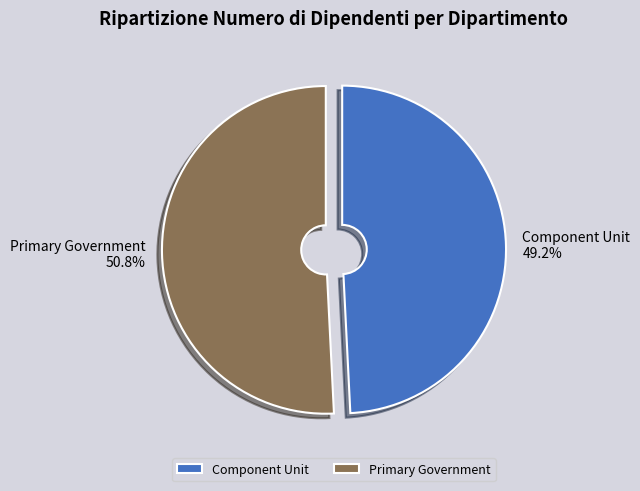

To the nearest percent, what percentage of the pie is Component Unit?

49%